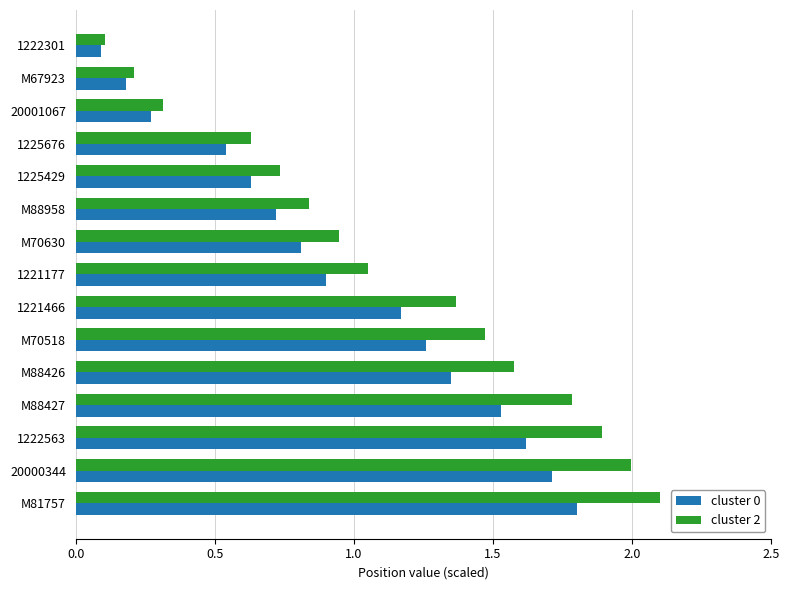

What are all the series names shown in the legend?

cluster 0, cluster 2